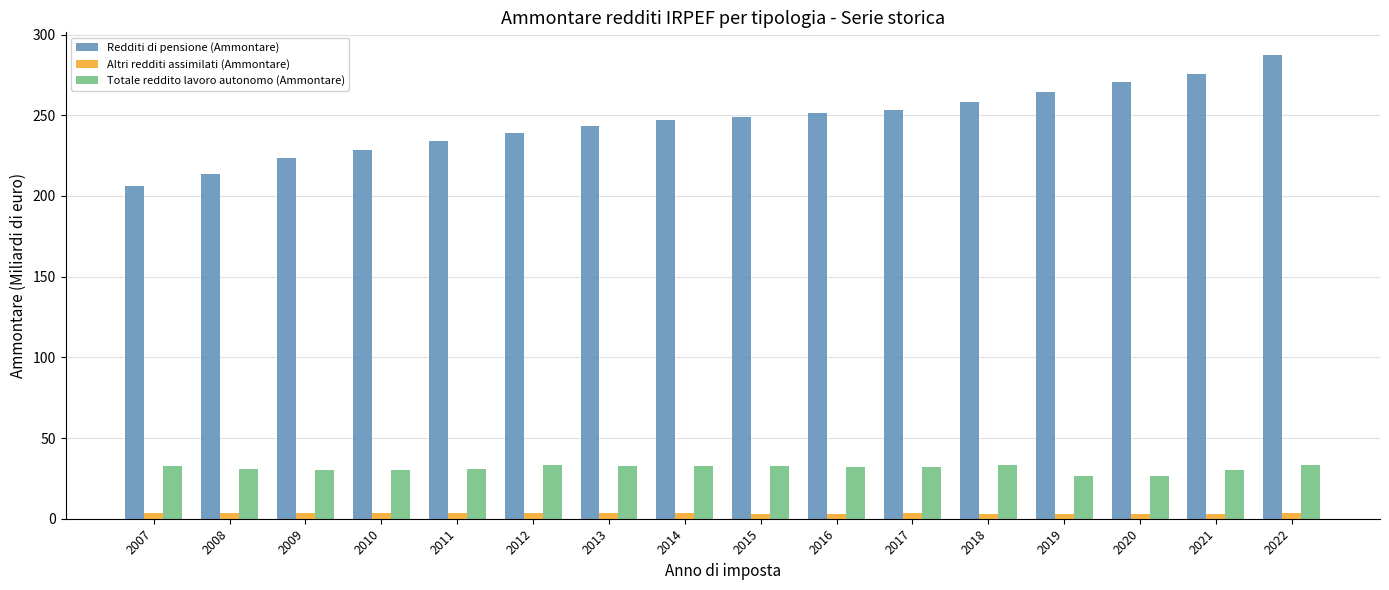

True or false: Totale reddito lavoro autonomo (Ammontare) has a value of 33.5 at 2022.

True